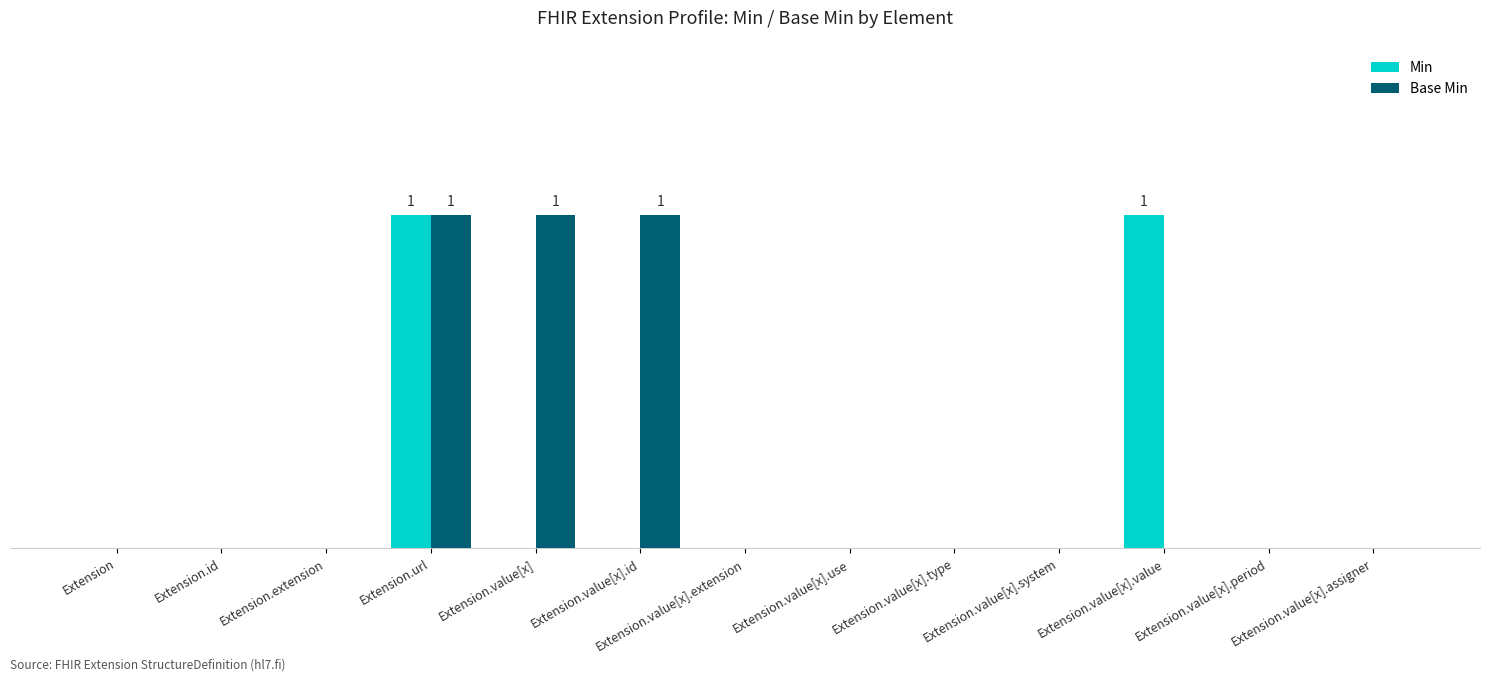

Rank the series by their maximum value, from lowest to highest.

Min, Base Min